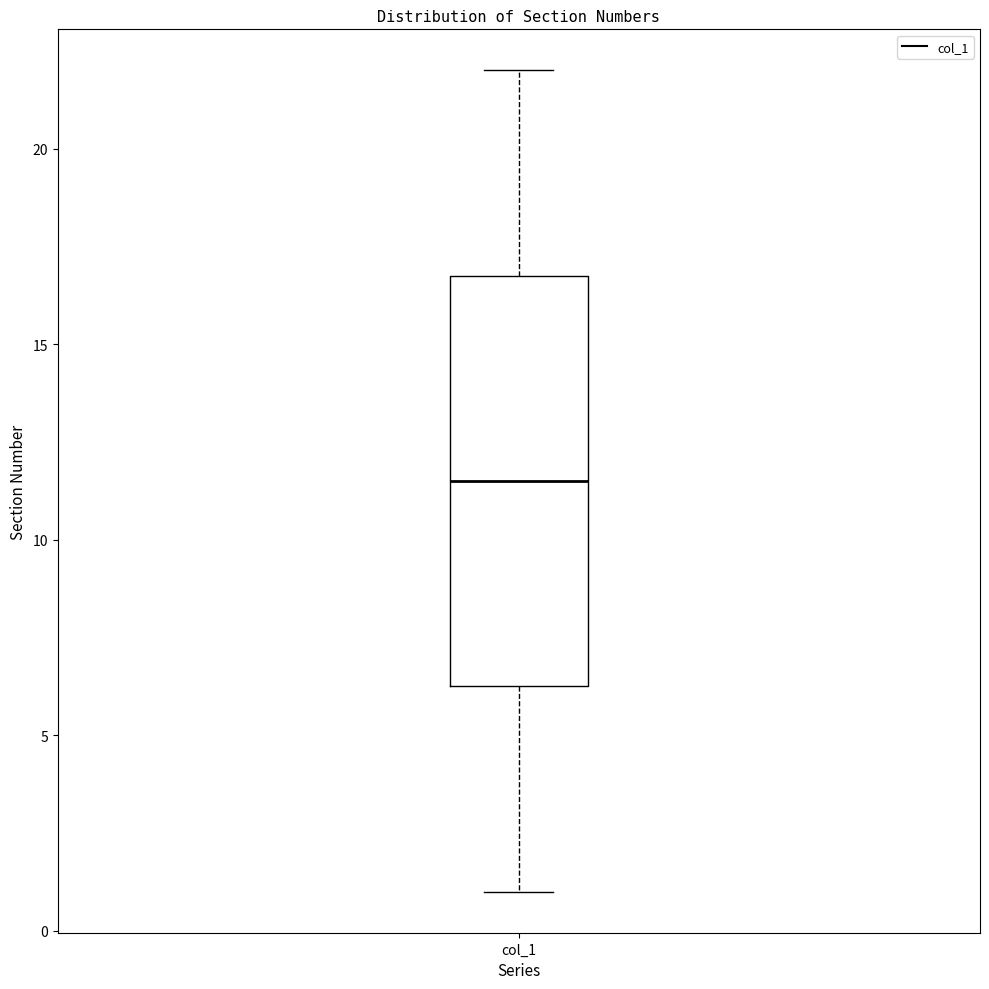

Where does the median line of the box for col_1 sit on the y-axis? The values are not printed on the chart, so give them approximately, as read against the axis.

11.5